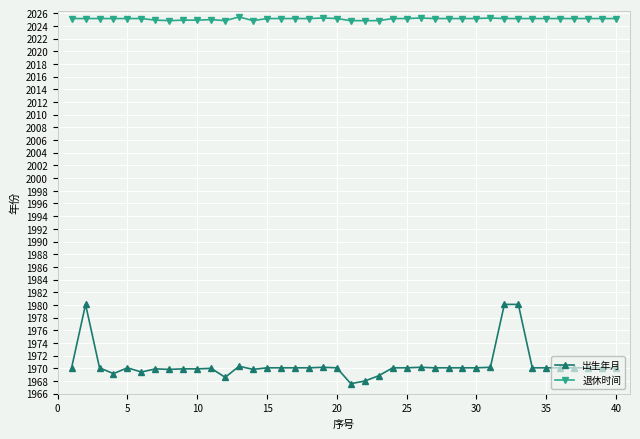

True or false: 出生年月 has more than 0 points higher than both neighbors.

True